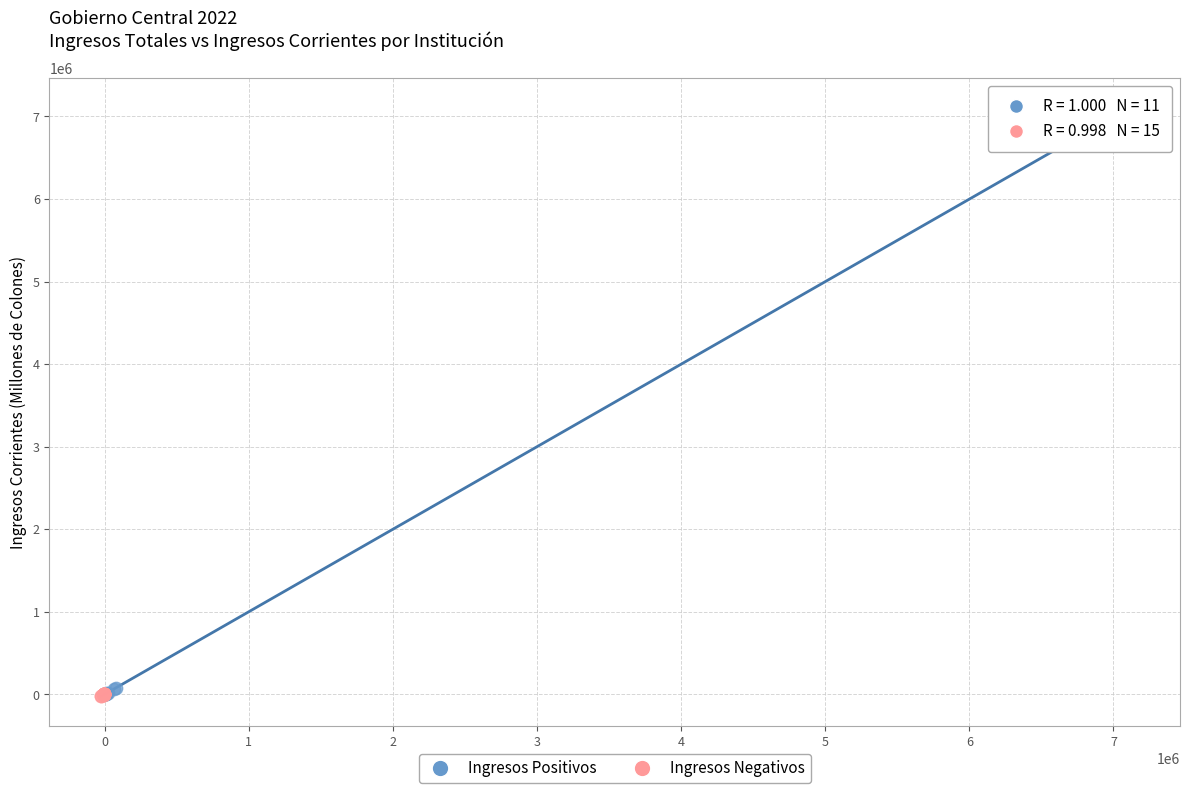

What are all the series names shown in the legend?

Ingresos Positivos, Ingresos Negativos